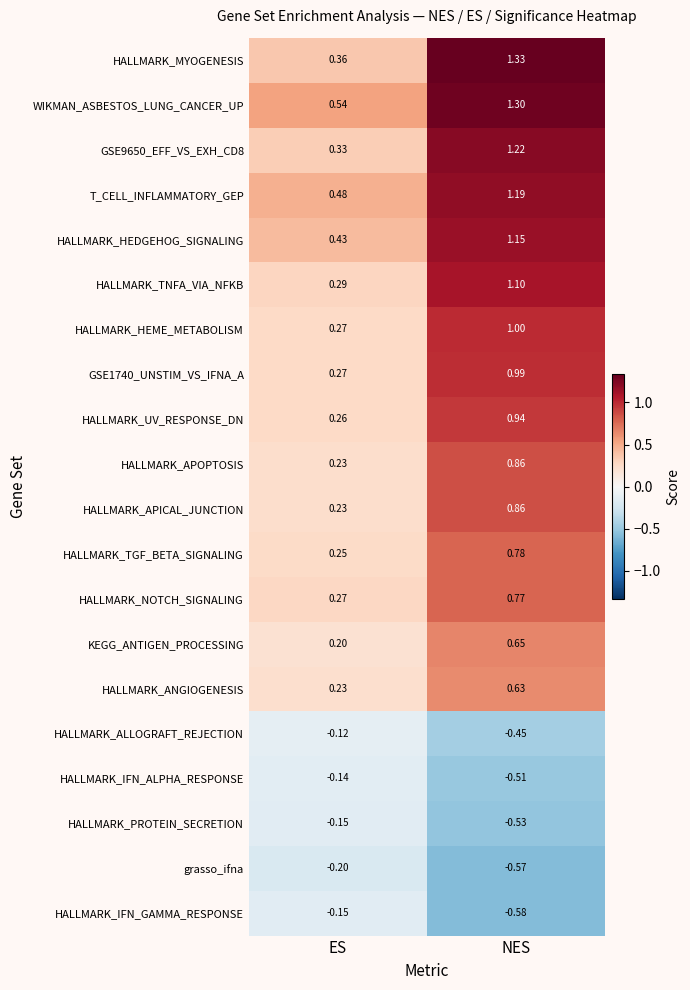

Is the value of T_CELL_INFLAMMATORY_GEP at NES greater than the value of HALLMARK_NOTCH_SIGNALING at NES?

Yes